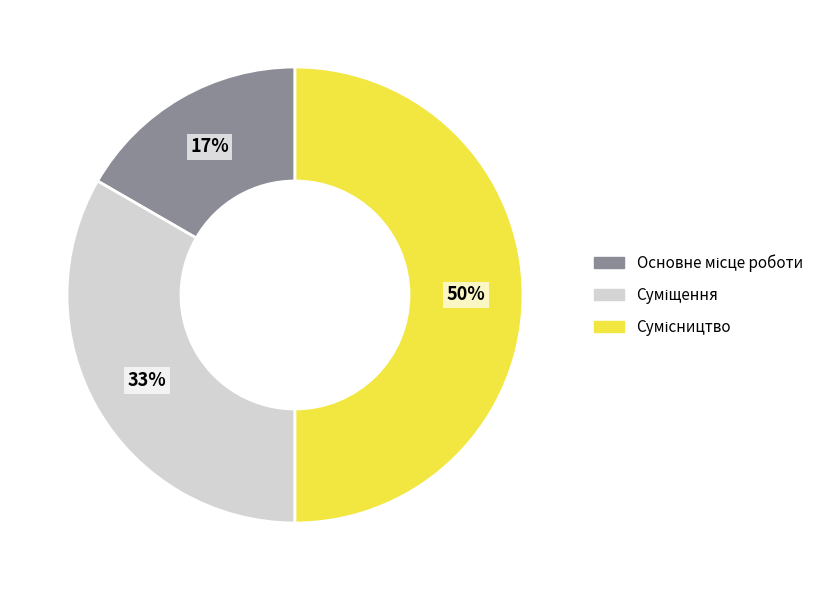

To the nearest percent, what is the difference between the largest and smallest slice percentages?

33%